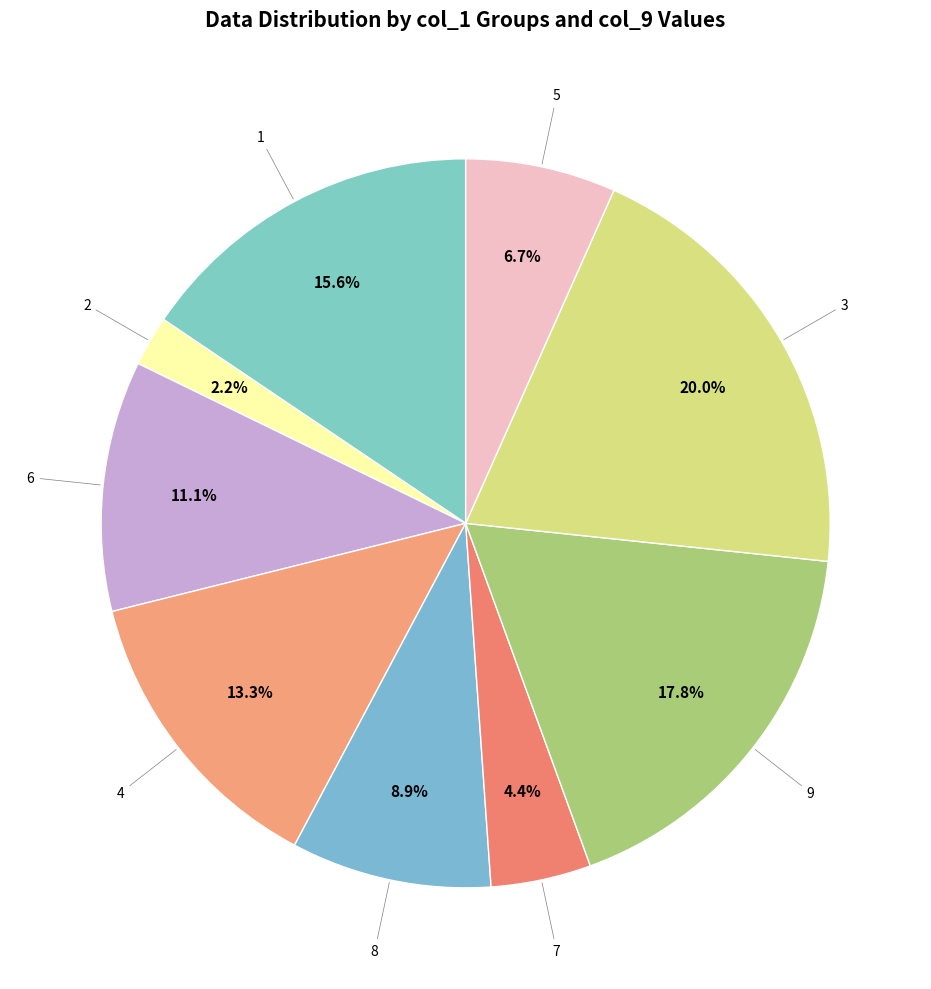

Which category has the smallest portion of the pie?

2